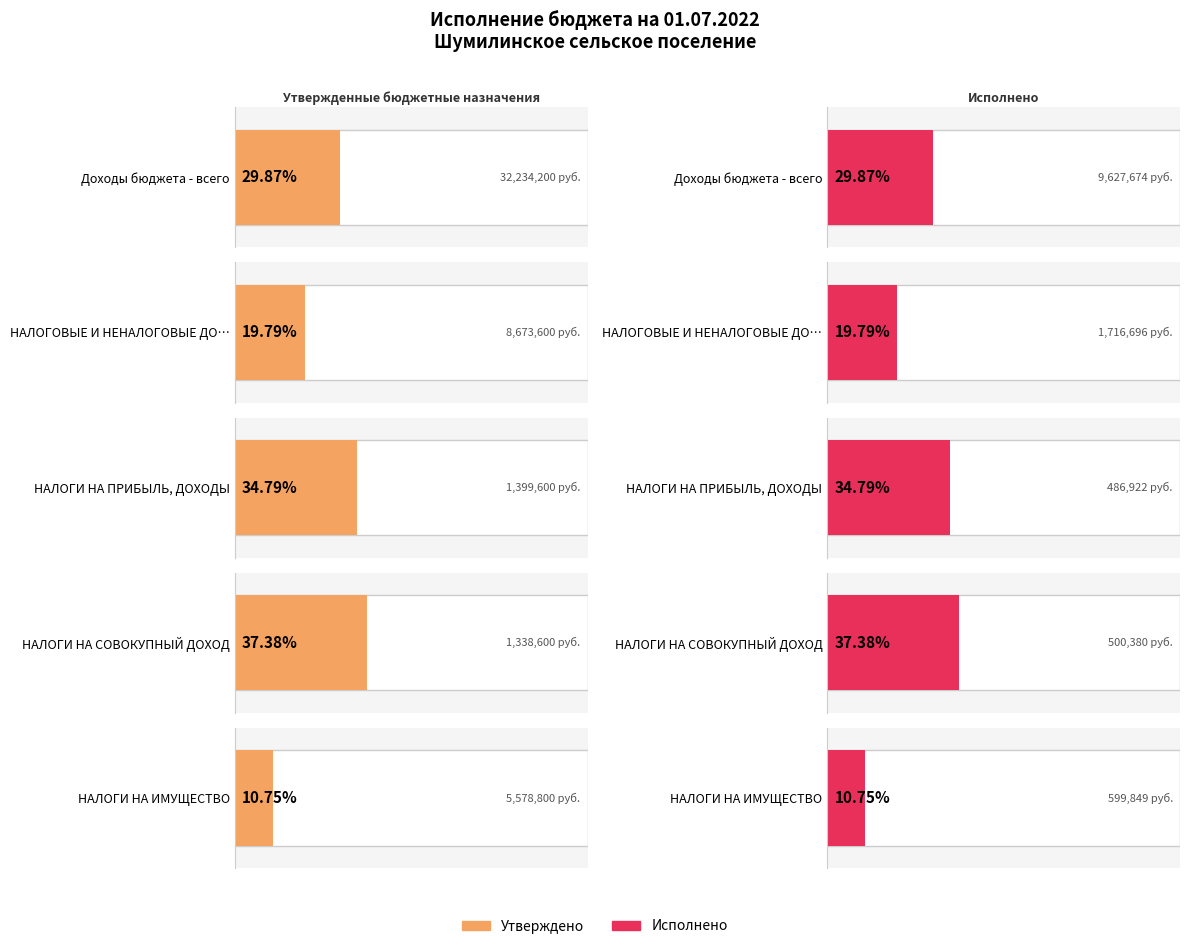

Reading left to right, list all the values displayed in this chart.

Утвержденные бюджетные назначения: Доходы бюджета - всего=32234200.0	НАЛОГОВЫЕ И НЕНАЛОГОВЫЕ ДОХОДЫ=8673600.0	НАЛОГИ НА ПРИБЫЛЬ, ДОХОДЫ=1399600.0	НАЛОГИ НА СОВОКУПНЫЙ ДОХОД=1338600.0	НАЛОГИ НА ИМУЩЕСТВО=5578800.0
Исполнено: Доходы бюджета - всего=9627673.6	НАЛОГОВЫЕ И НЕНАЛОГОВЫЕ ДОХОДЫ=1716696.1	НАЛОГИ НА ПРИБЫЛЬ, ДОХОДЫ=486922.3	НАЛОГИ НА СОВОКУПНЫЙ ДОХОД=500379.9	НАЛОГИ НА ИМУЩЕСТВО=599849.3